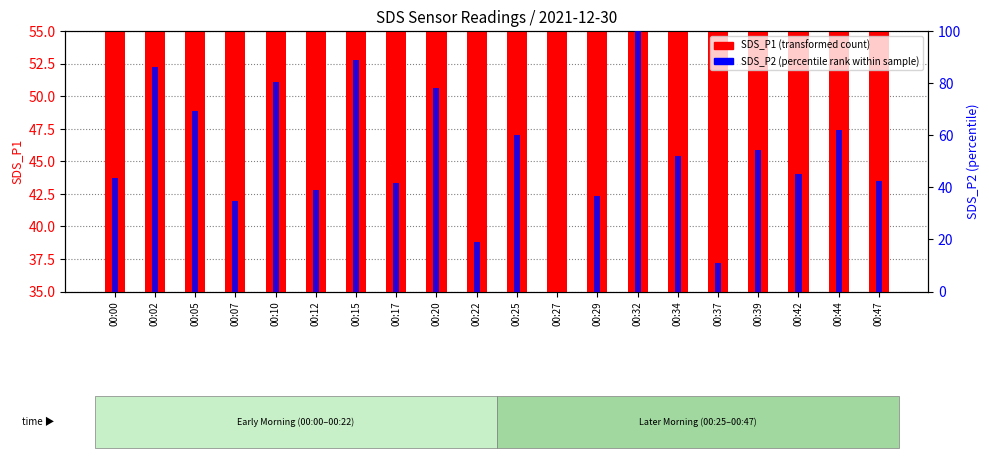

List the labels in order of SDS_P1 (transformed count) value, largest first.

00:15, 00:47, 00:17, 00:20, 00:39, 00:00, 00:32, 00:02, 00:29, 00:42, 00:25, 00:37, 00:05, 00:10, 00:12, 00:22, 00:27, 00:44, 00:34, 00:07